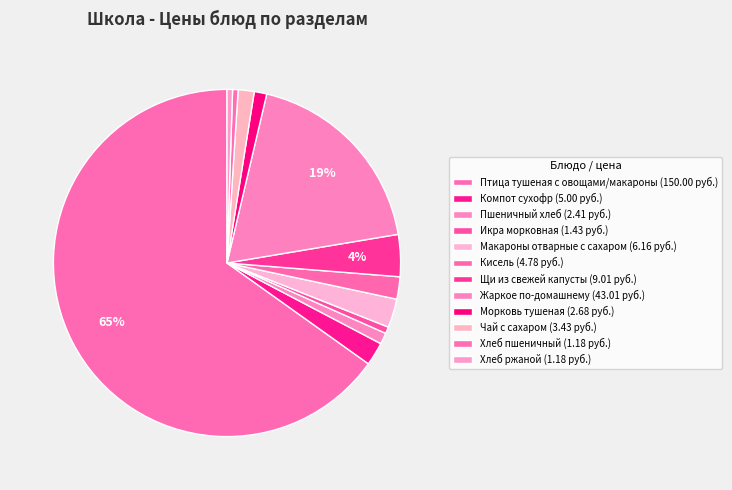

Is it true that Морковь тушеная is 1% of the pie?

True